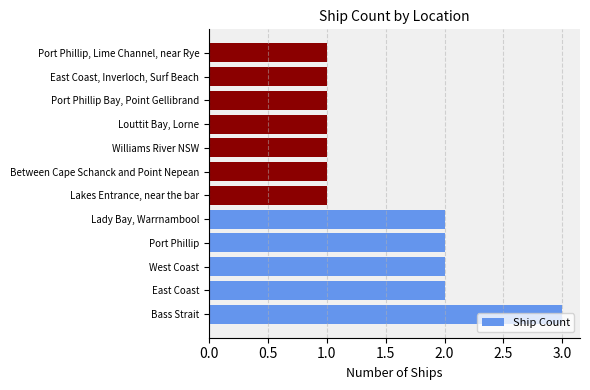

What is the smallest value displayed?

1